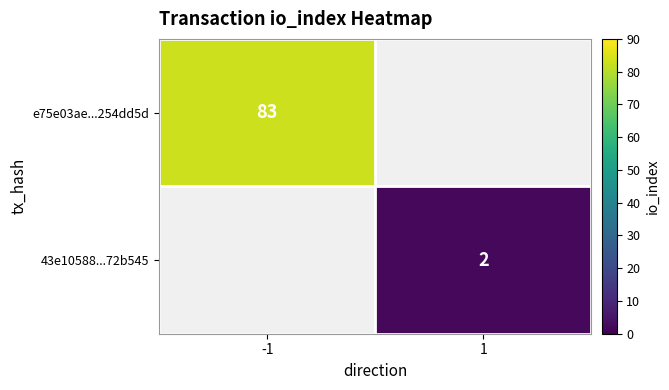

The e75e03ae...254dd5d series shows 113 at -1. True or false?

False